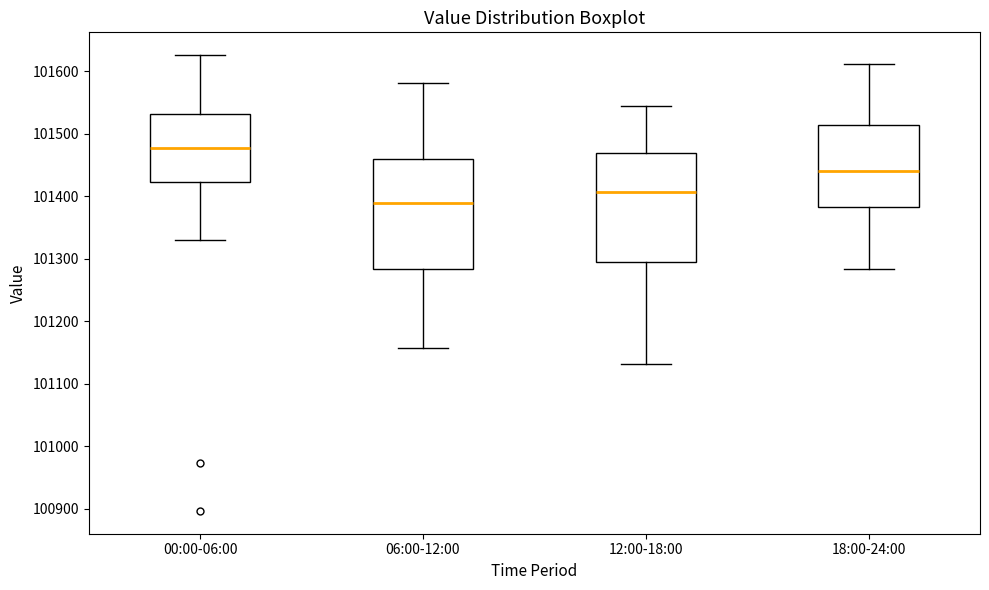

Reading left to right, read every box against the y-axis: the position of its median line, the range the box covers, and the ends of its whiskers. The values are not printed on the chart, so give them approximately, as read against the axis.

00:00-06:00: median 101480, box 101420 to 101530, whiskers 101330 to 101630
06:00-12:00: median 101390, box 101280 to 101460, whiskers 101160 to 101580
12:00-18:00: median 101410, box 101290 to 101470, whiskers 101130 to 101540
18:00-24:00: median 101440, box 101380 to 101510, whiskers 101280 to 101610